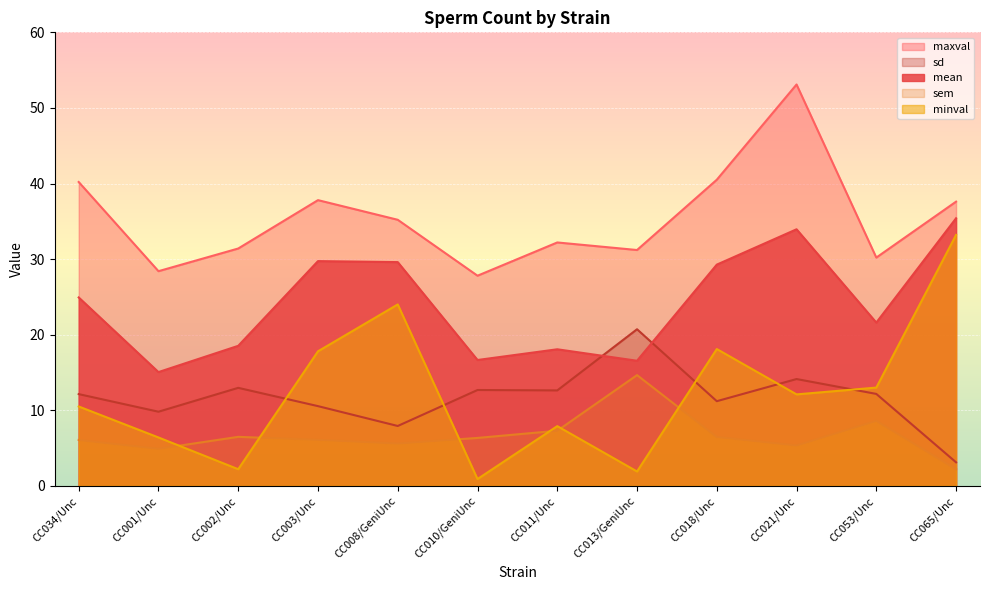

Rank the series by their maximum value, from highest to lowest.

maxval, mean, minval, sd, sem